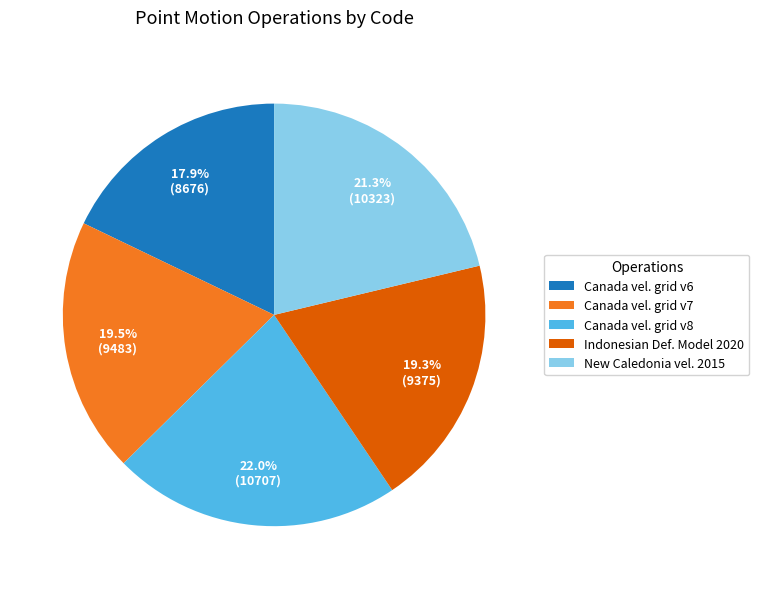

To the nearest percent, what is the difference between the largest and smallest slice percentages?

4%